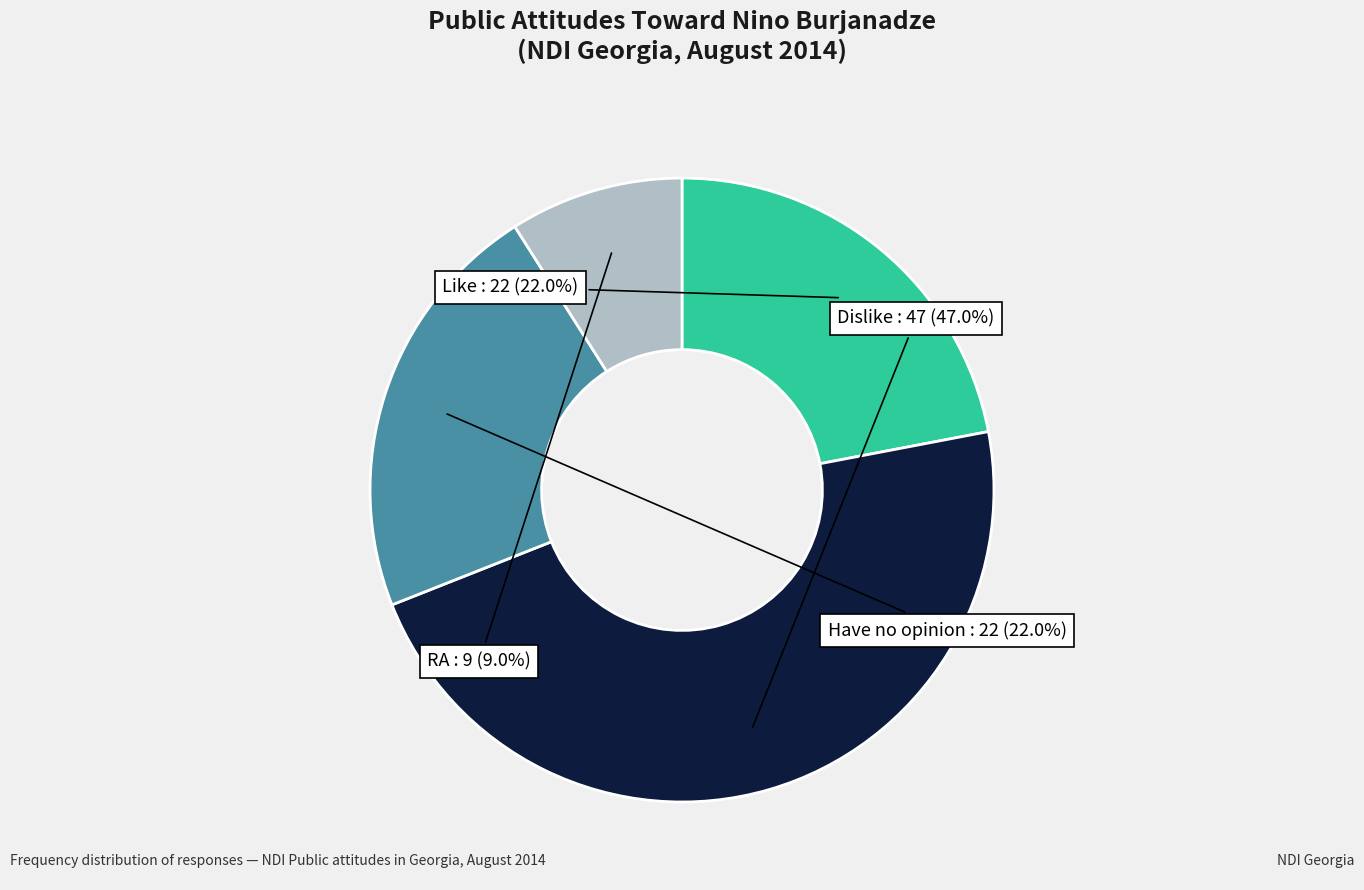

Is there a majority slice in this chart?

No